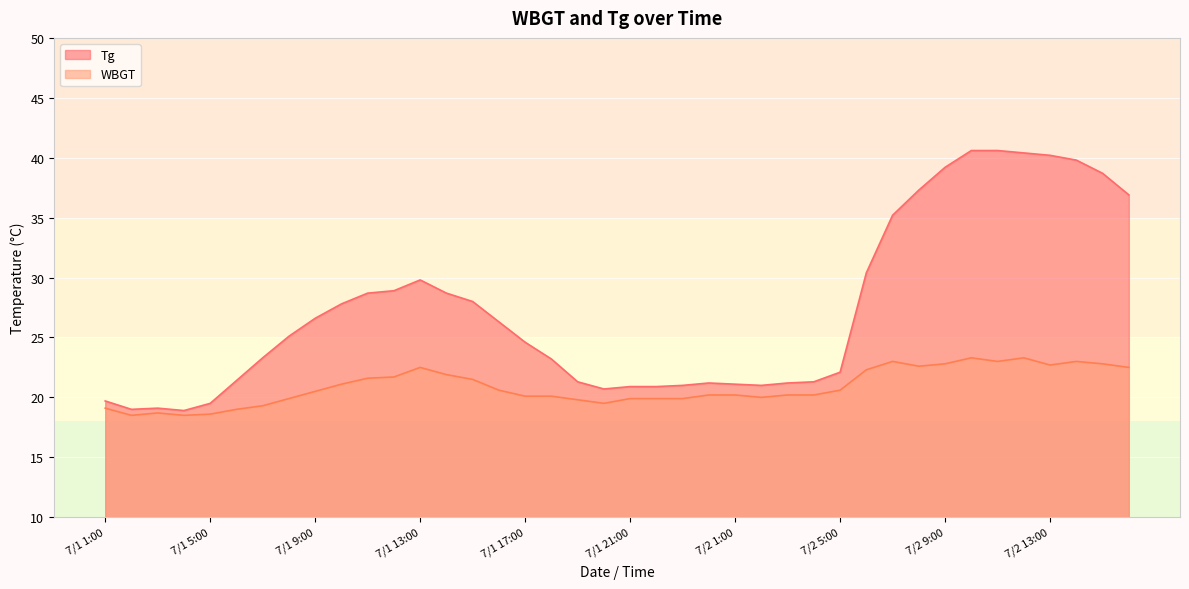

What value does the Tg series have at 7/2 8:00?

37.3